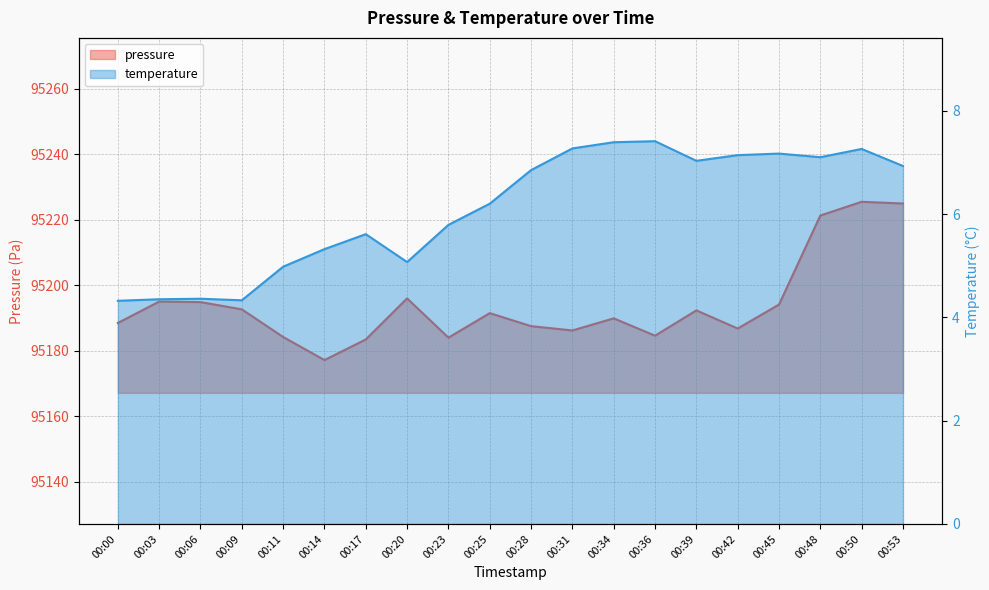

Reading left to right, transcribe all the data shown in this chart.

pressure: 95188.5	95195.0	95194.8	95192.6	95184.2	95177.2	95183.4	95196.0	95184.0	95191.5	95187.5	95186.2	95189.9	95184.6	95192.3	95186.8	95194.1	95221.2	95225.4	95224.9
temperature: 4.3	4.3	4.4	4.3	5.0	5.3	5.6	5.1	5.8	6.2	6.8	7.3	7.4	7.4	7.0	7.1	7.2	7.1	7.3	6.9